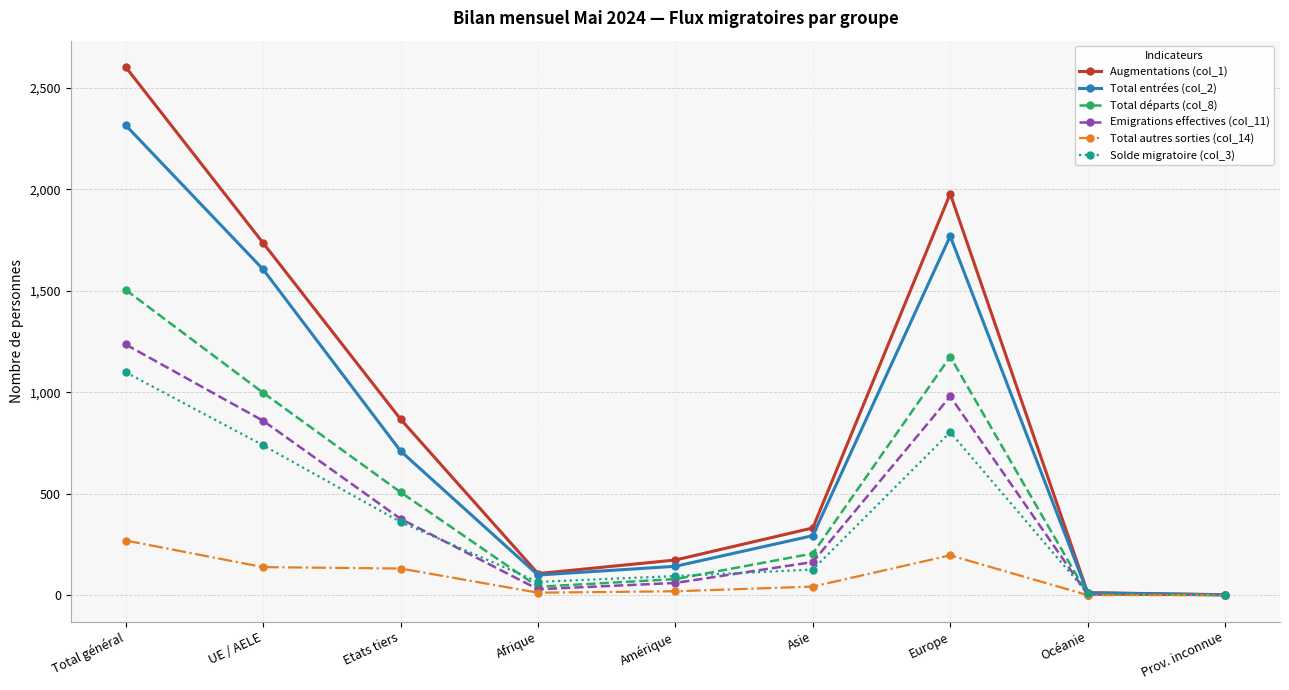

How many values in the Total entrées (col_2) series are below 293?

4